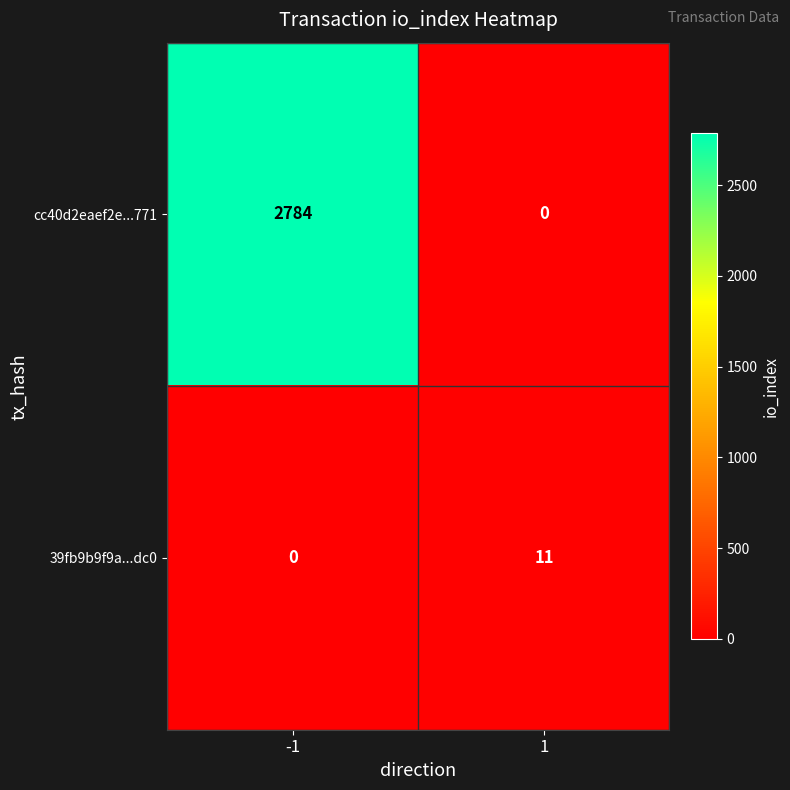

Between -1 and 1, which series saw the biggest shift?

cc40d2eaef2e...771